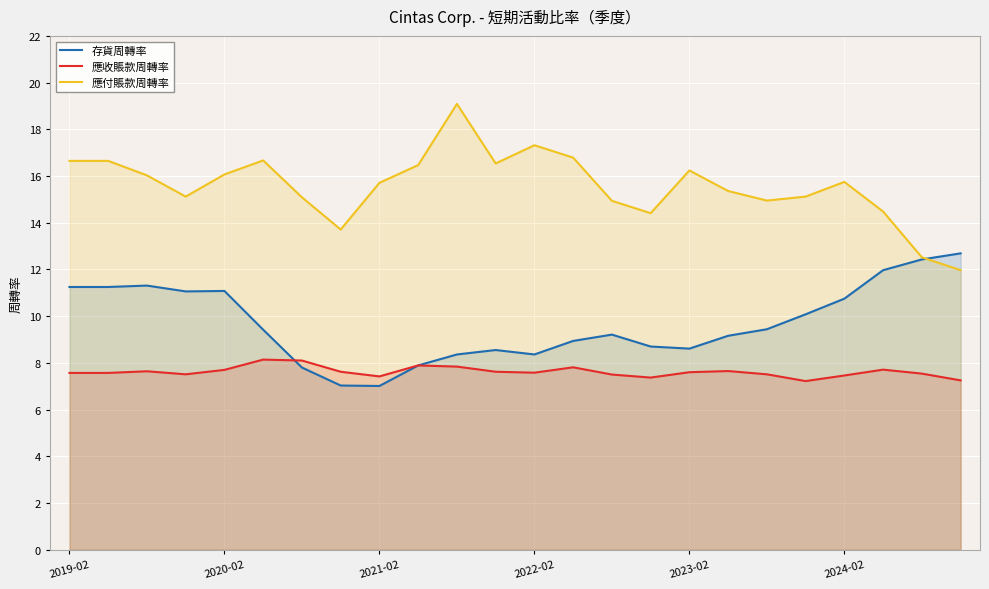

Which series ends up on top after the final intersection of 存貨周轉率 and 應收賬款周轉率?

應收賬款周轉率